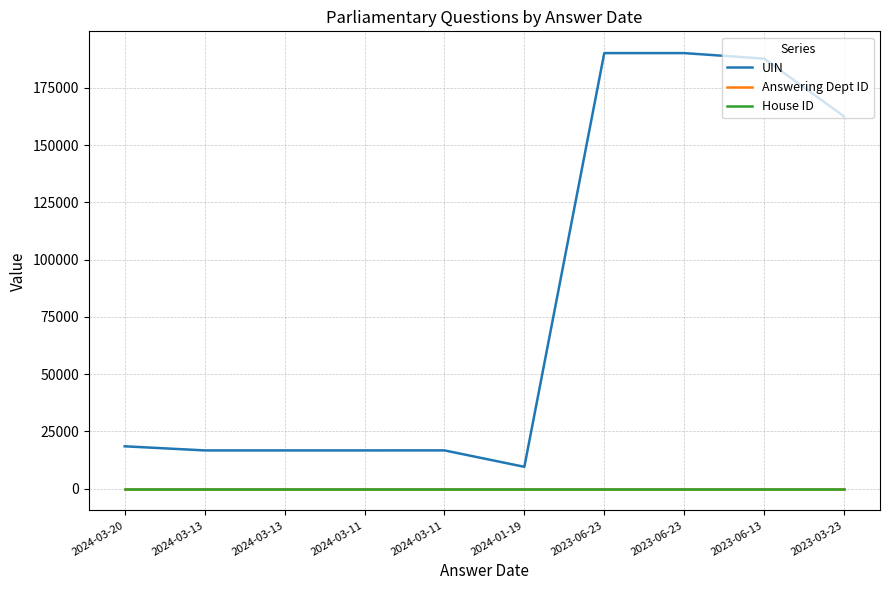

What are all the series names shown in the legend?

UIN, Answering Dept ID, House ID